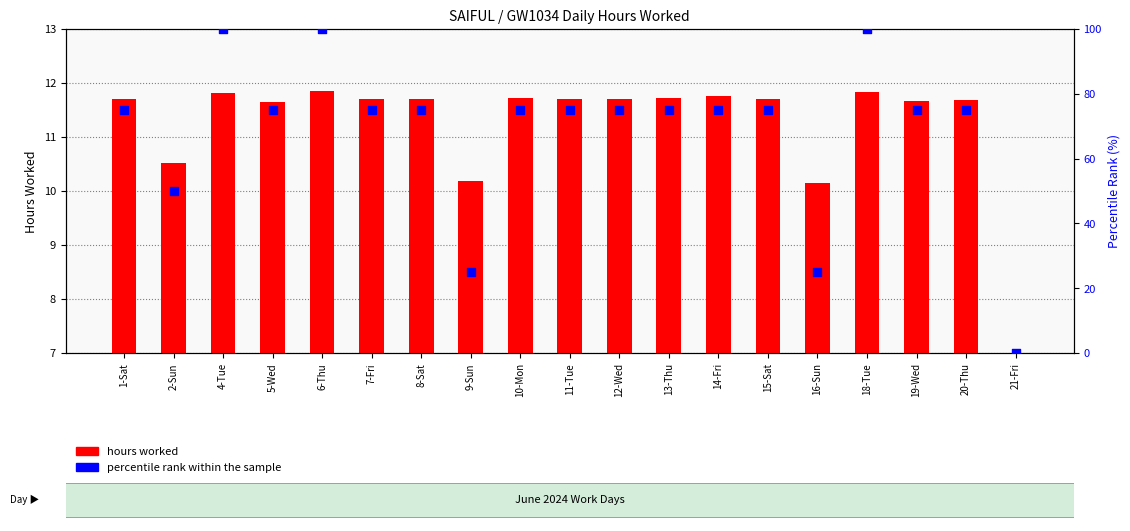

At how many categories does at least one series exceed 8?

18